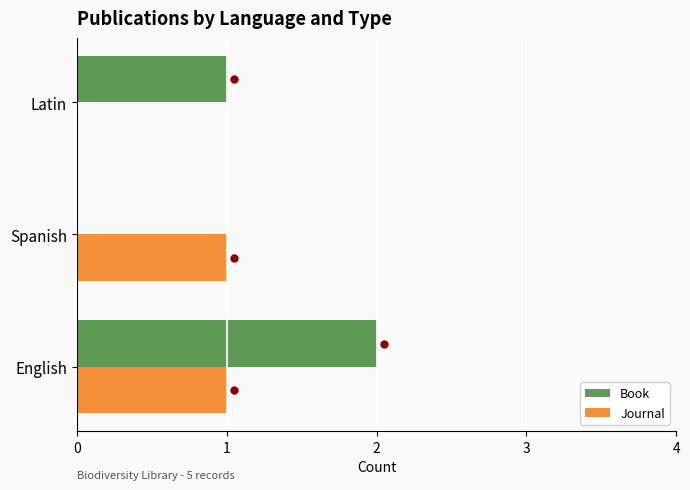

Which series has the largest Y range (max minus min)?

Book